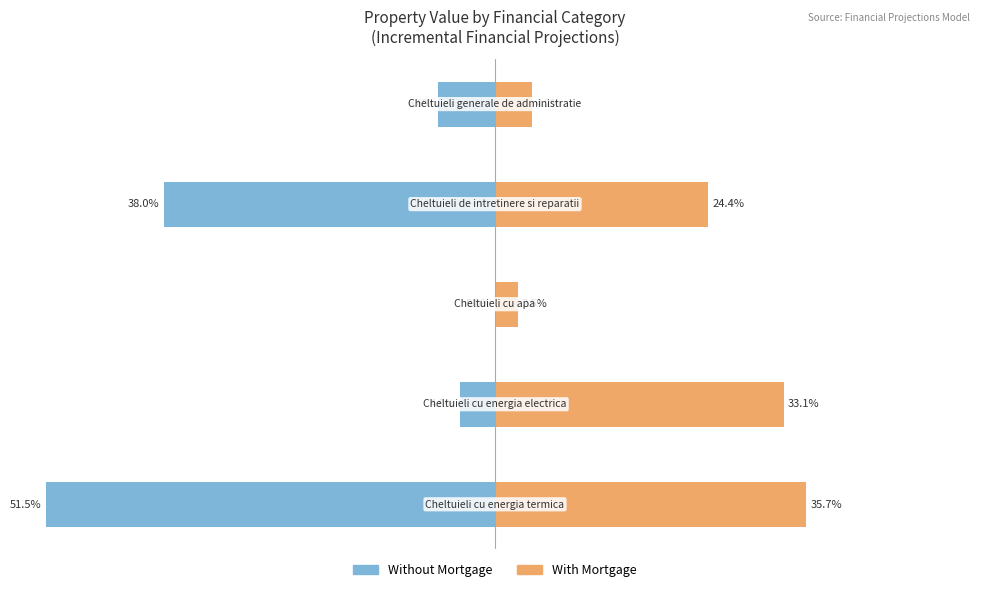

Is it true that With Mortgage equals 48.0 at −40?

False